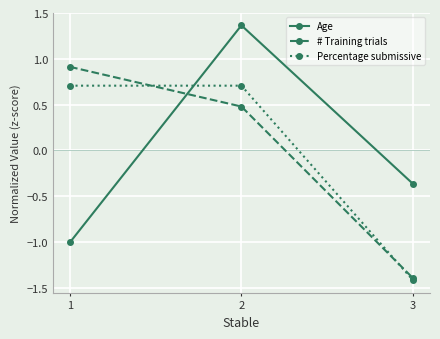

At which label does Age first exceed 0?

2